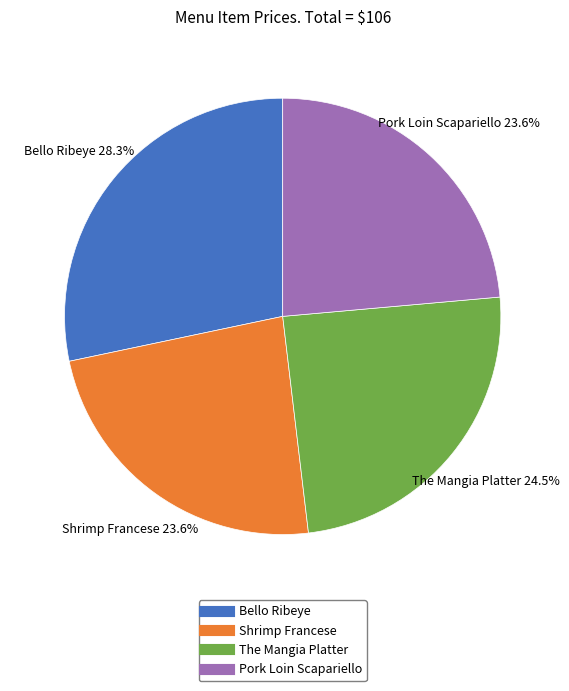

What portion of the pie excludes Pork Loin Scapariello?

76.4%